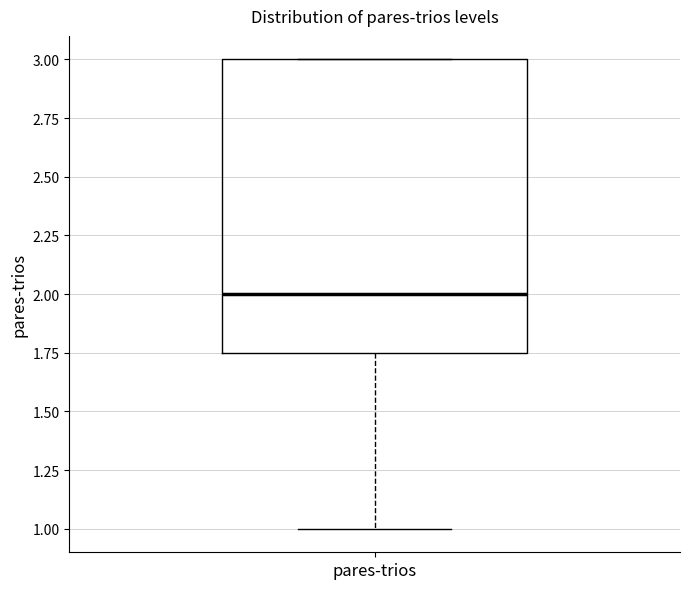

Transcribe this box plot: give where the median line is, the range the box spans, and where the two whiskers end, as read against the y-axis. The values are not printed on the chart, so give them approximately, as read against the axis.

median 2.00, box 1.75 to 3.00, whiskers 1.00 to 3.00